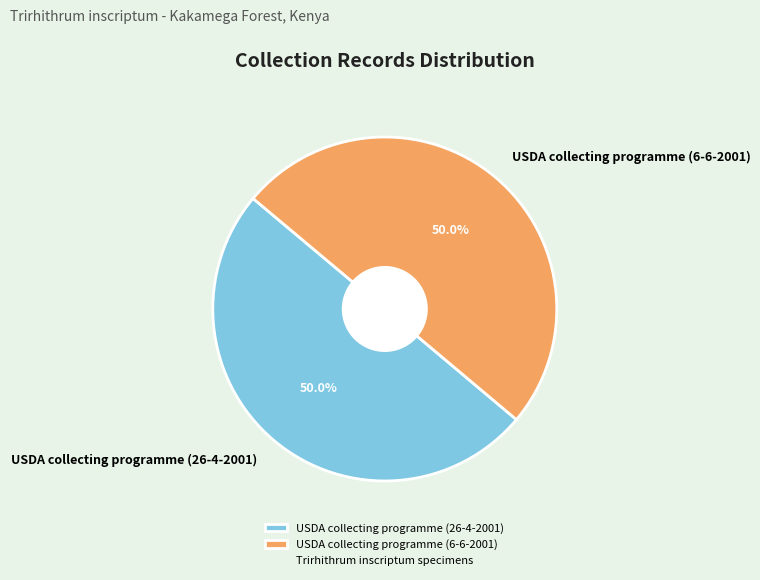

What is the ratio of the value at USDA collecting programme (26-4-2001) to the value at USDA collecting programme (6-6-2001)?

1.0